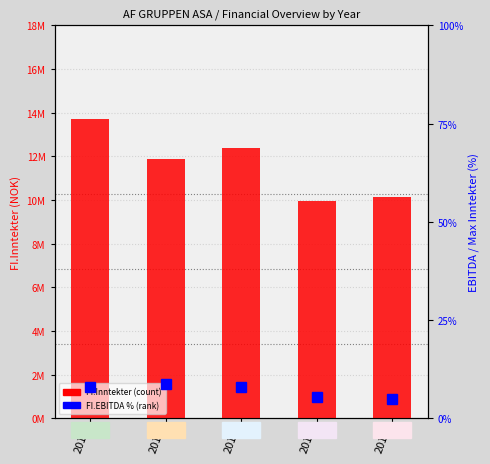

What is the sum of all FI.Inntekter values?

58041000.0